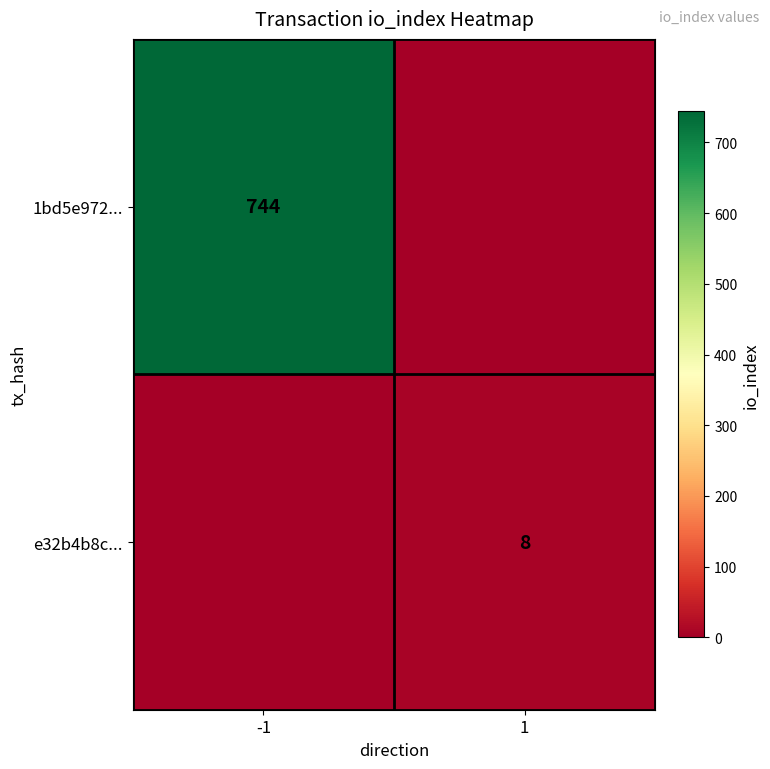

The e32b4b8c... series shows 5 at 1. True or false?

False